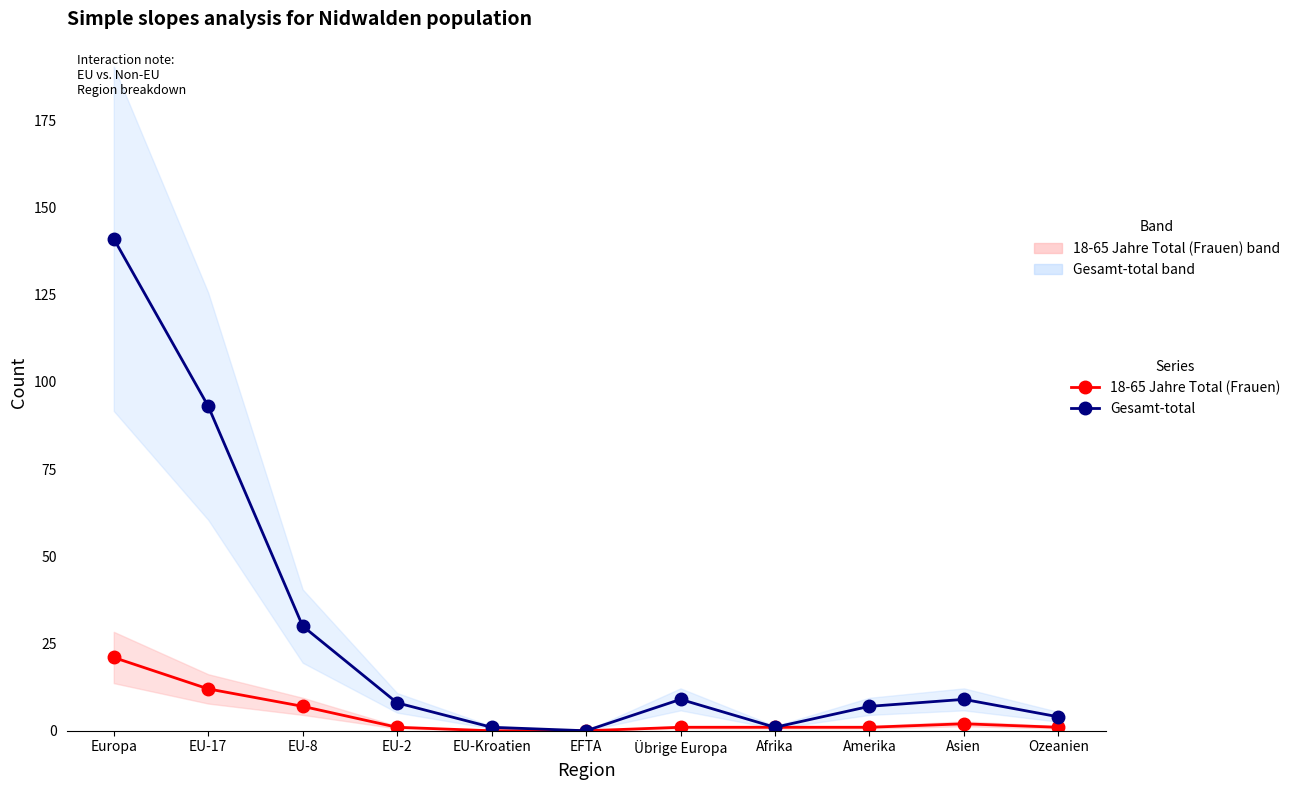

What is the total value across all series at Amerika?

8